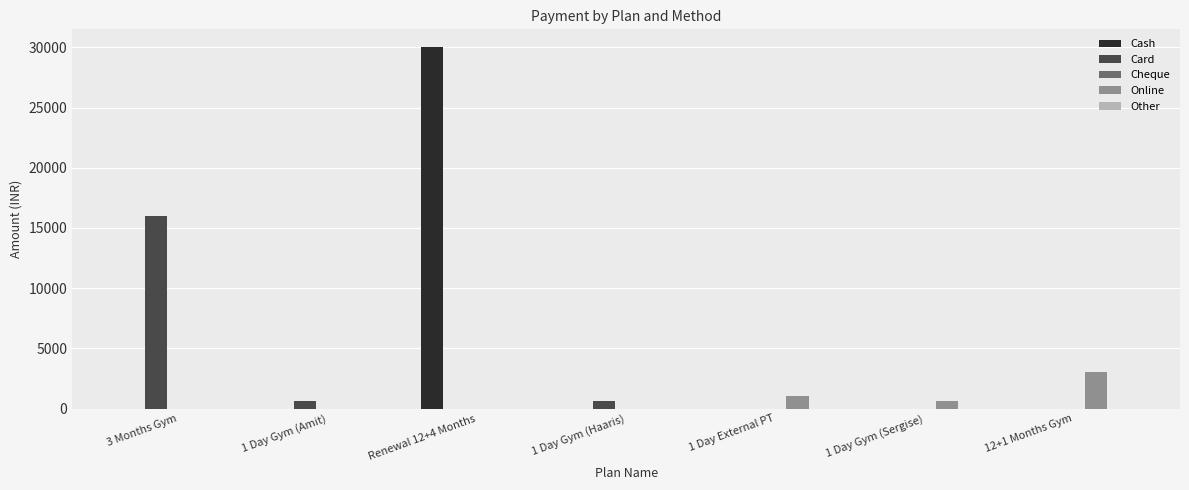

What is the sum of all Cash values?

30000